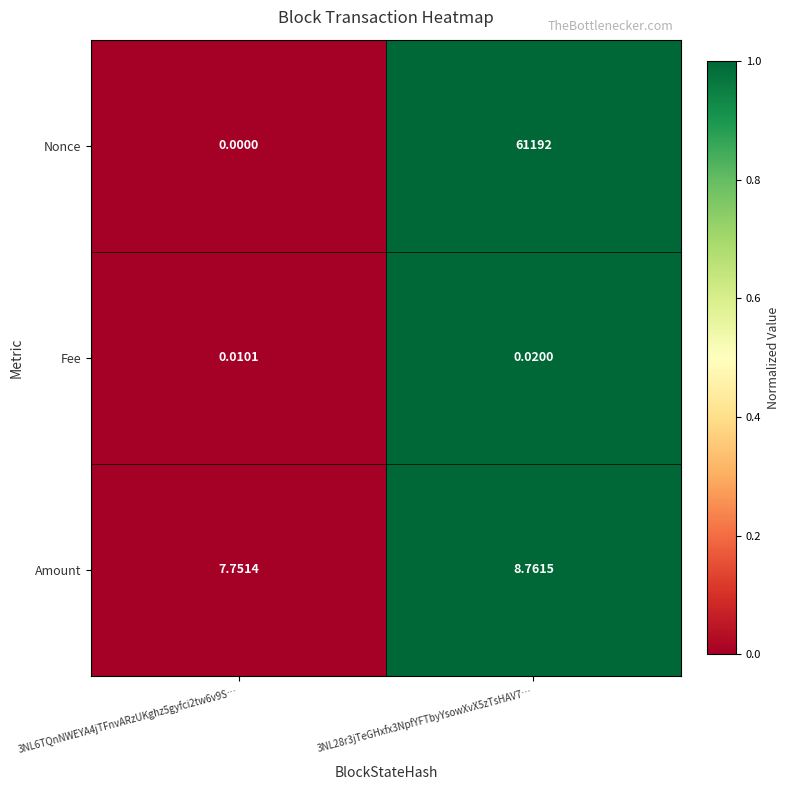

Which series has the largest range (max minus min)?

Nonce